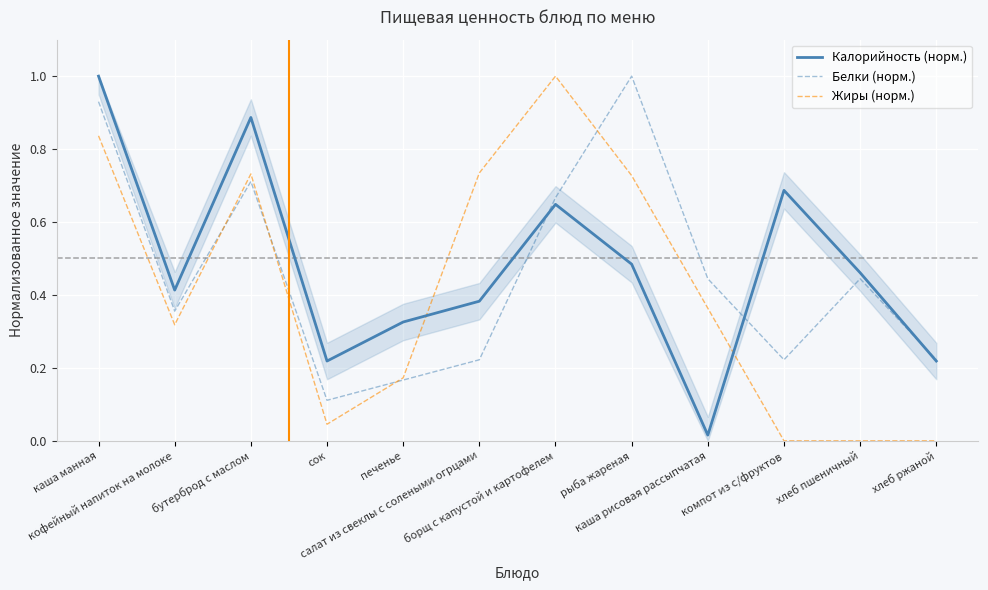

What is the value of the Белки (норм.) point at the 7th from the left?

0.7